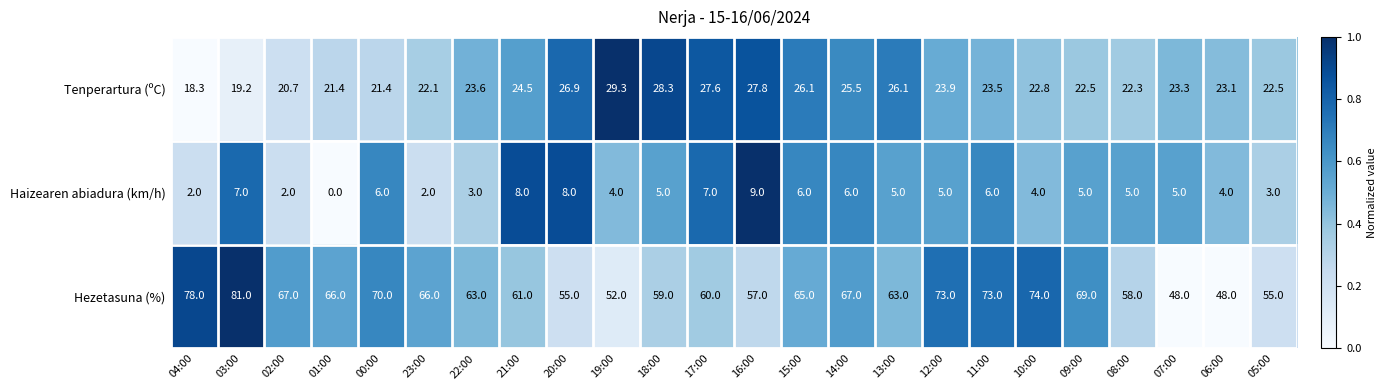

Is it true that Hezetasuna (%) equals 96.6 at 16:00?

False